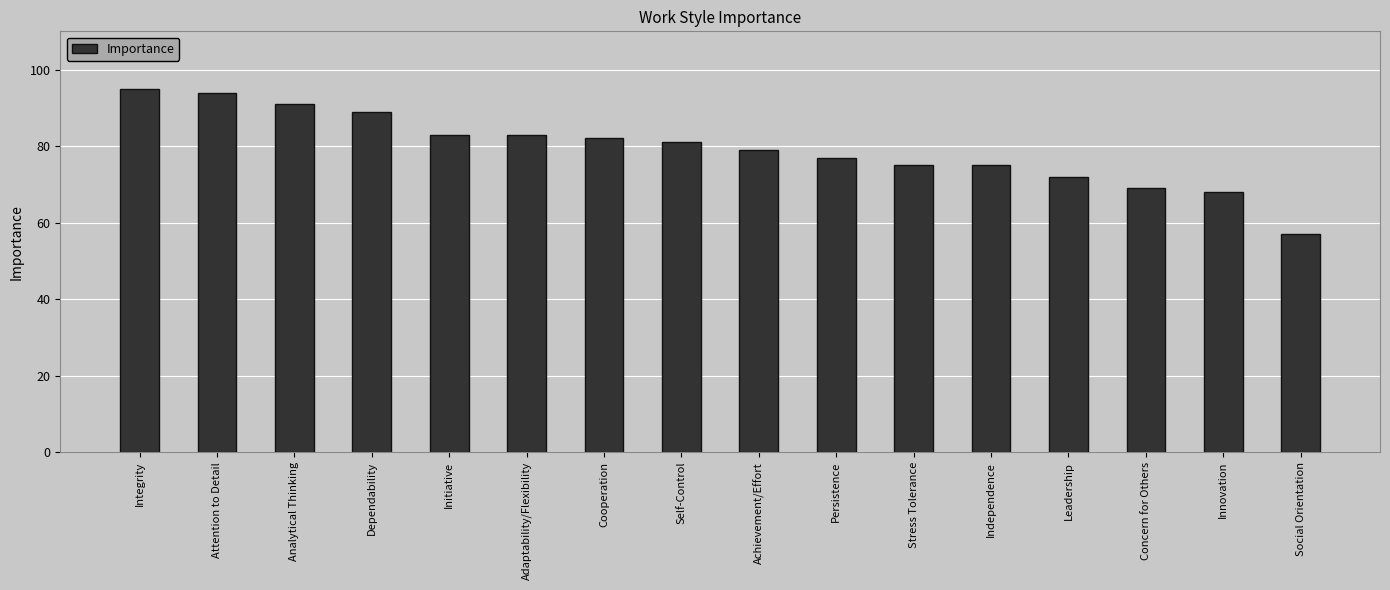

What is the approximate value at Initiative?

83